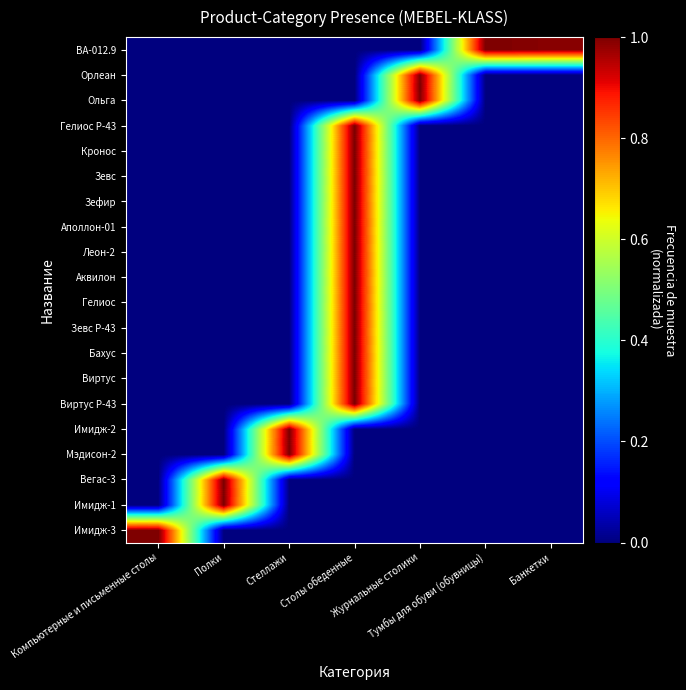

Which series changed the most between Полки and Тумбы для обуви (обувницы)?

Имидж-1